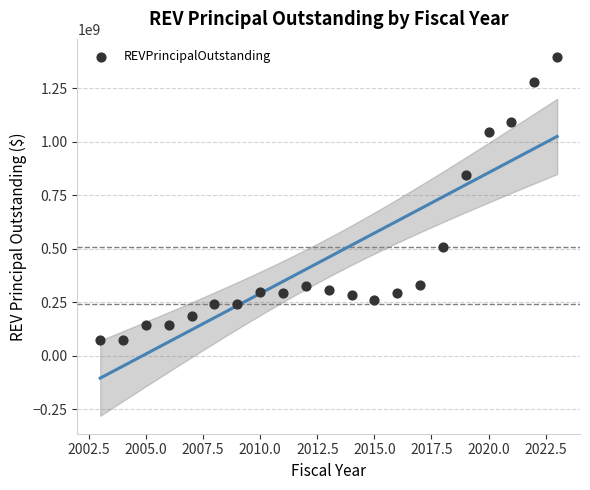

What Y value in the scatter plot is closest to 735180000?

847295000